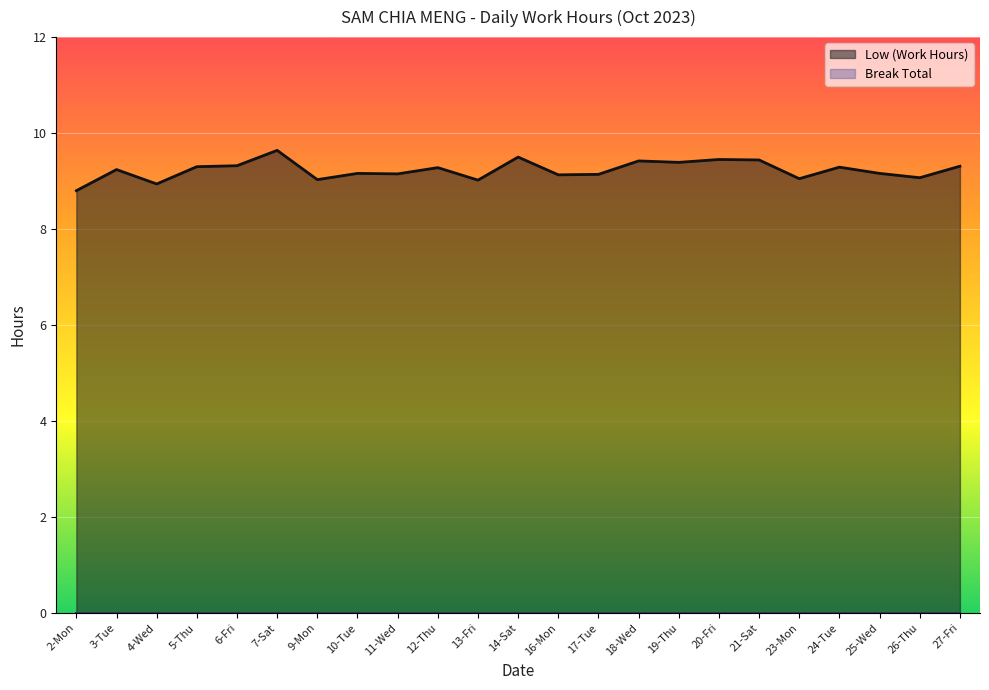

At which category does the chart reach its minimum across all series?

2-Mon